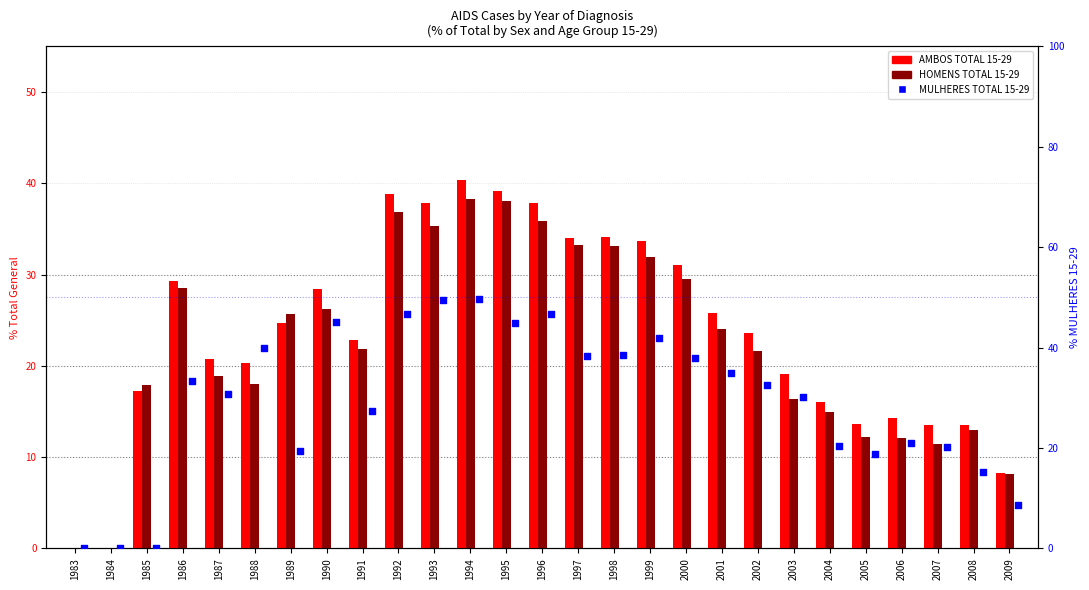

Which series reaches the maximum Y coordinate?

MULHERES TOTAL 15-29